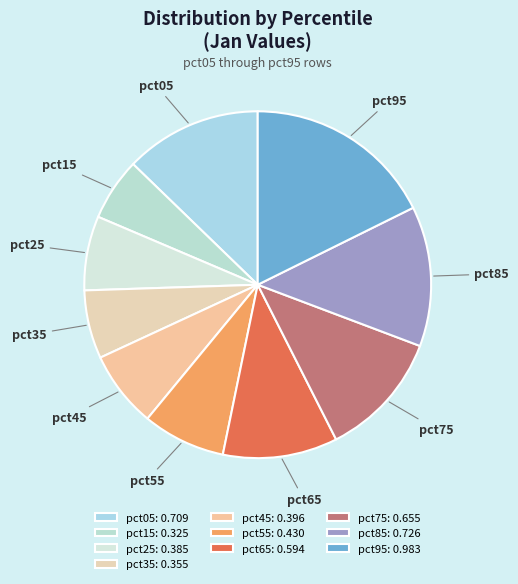

The pct45 slice represents 7% of the pie. True or false?

True